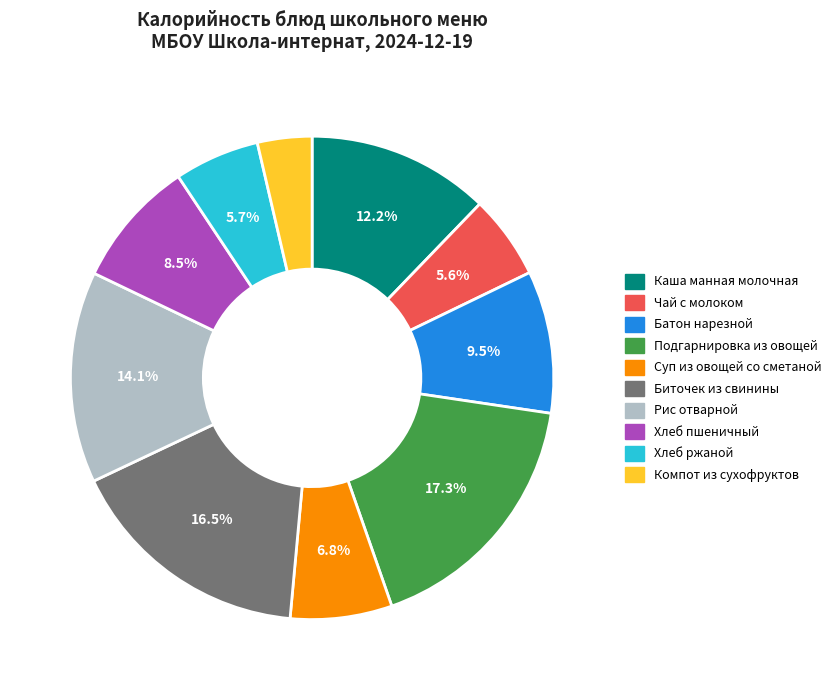

Which category has the biggest portion of the pie?

Подгарнировка из овощей